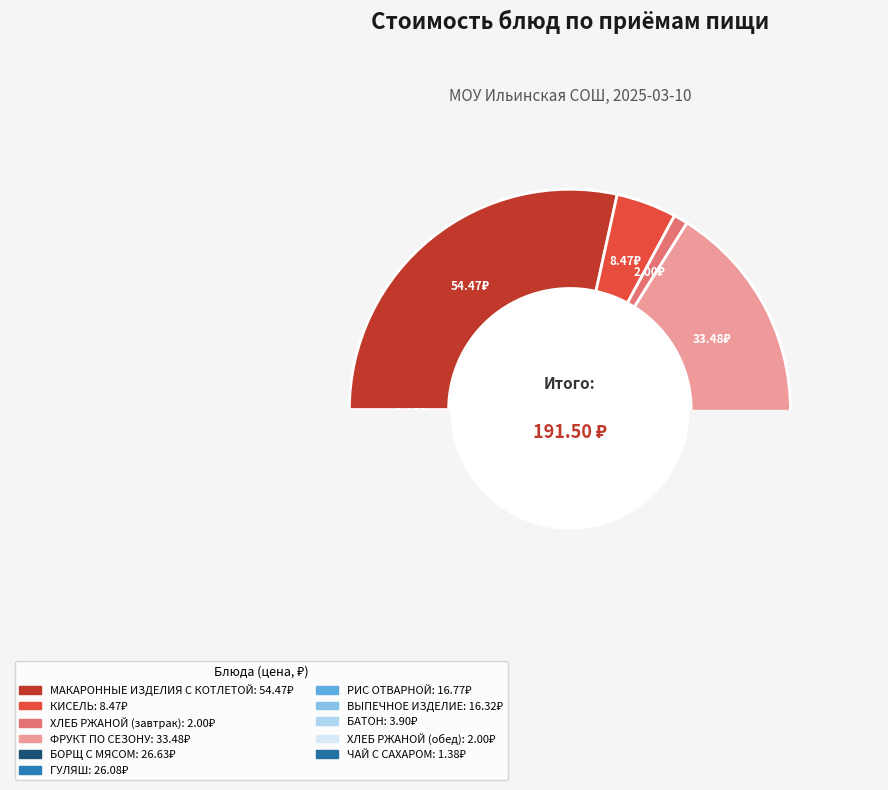

Count the number of slices in the pie.

11